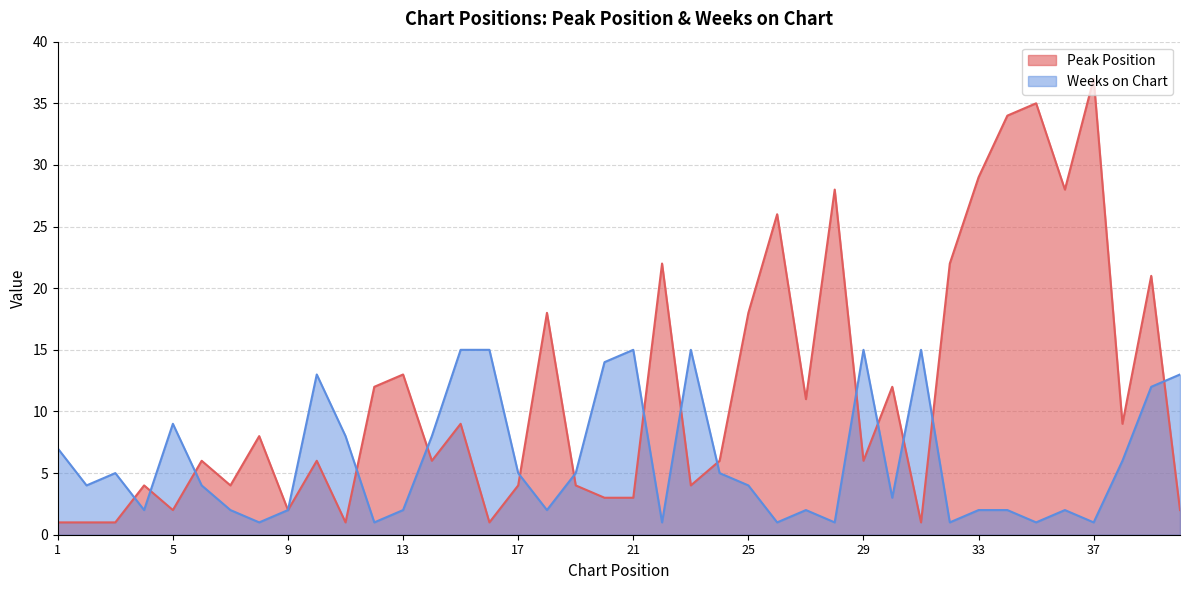

What are all the series names shown in the legend?

Peak Position, Weeks on Chart